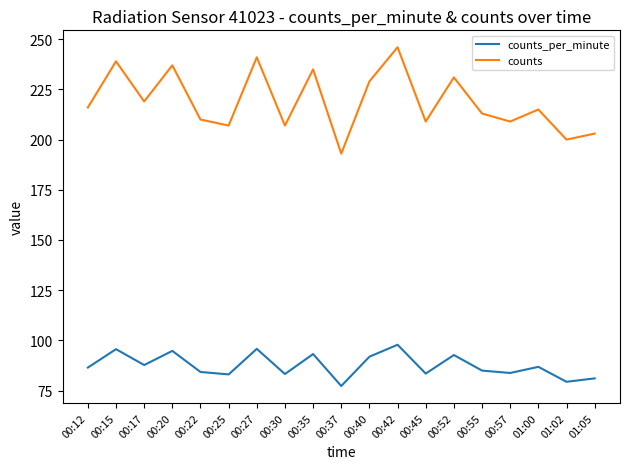

How many distinct data groups are displayed?

2